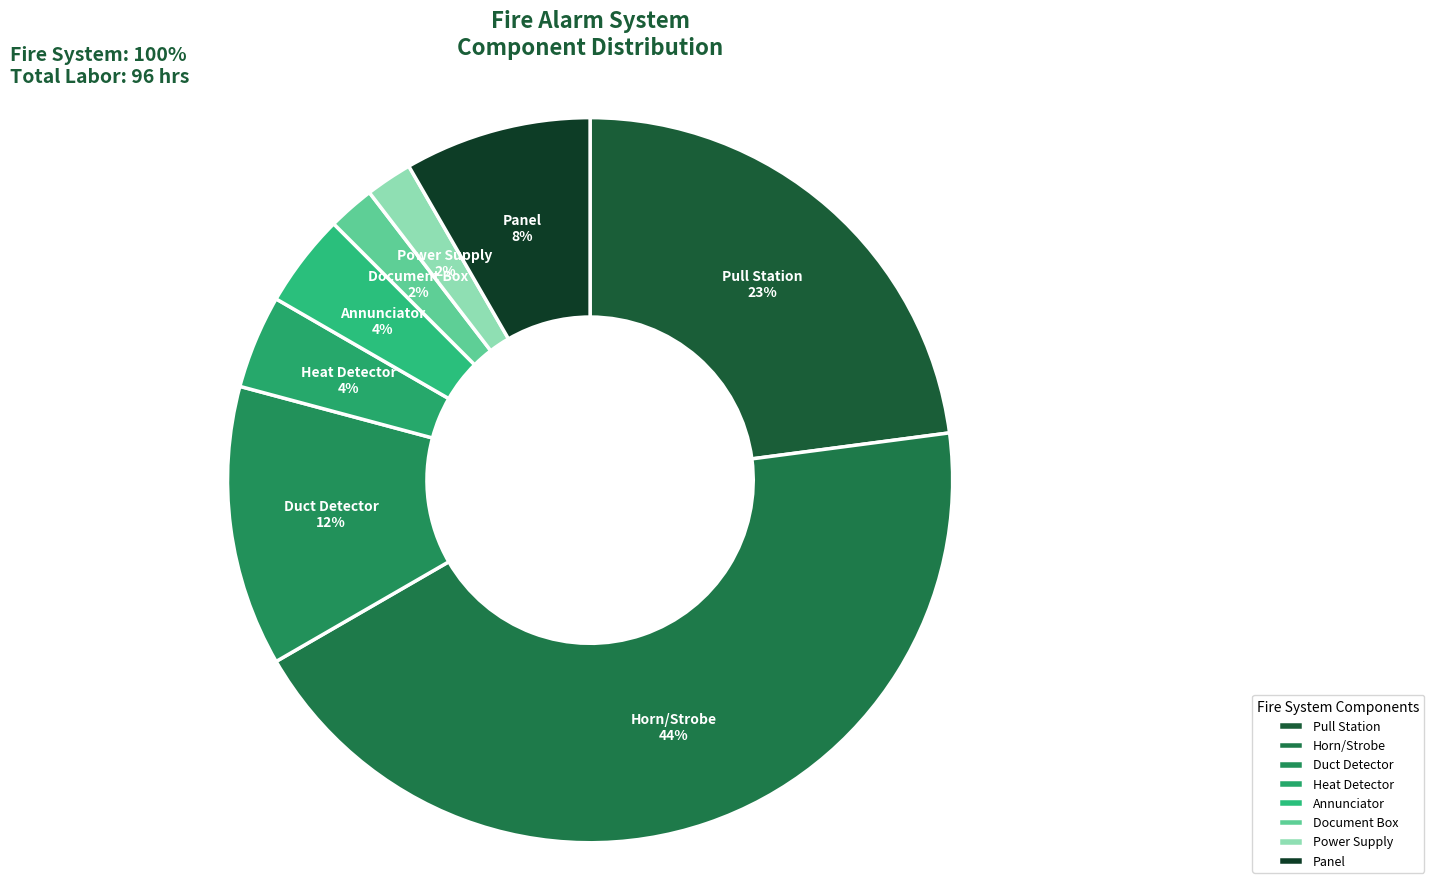

Does Heat Detector account for over 50% of the chart?

No